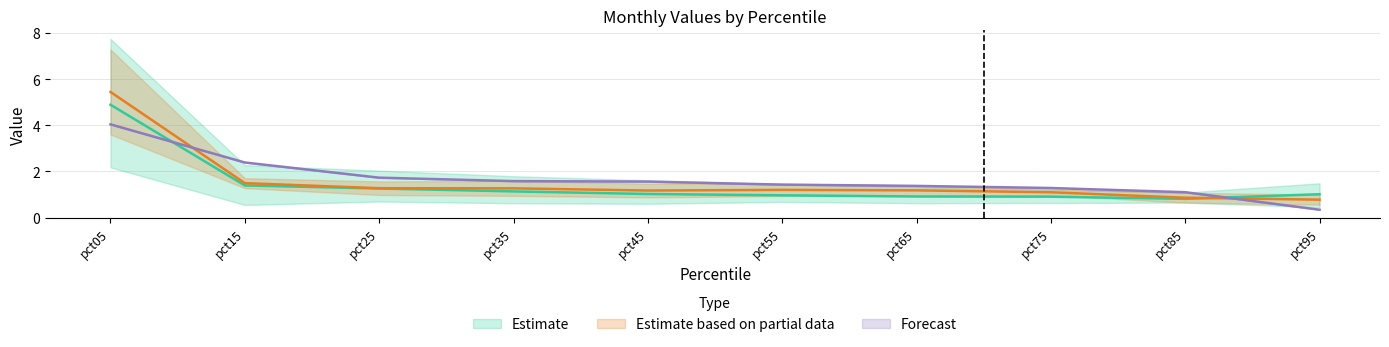

What is the highest value of the Forecast series?

4.0